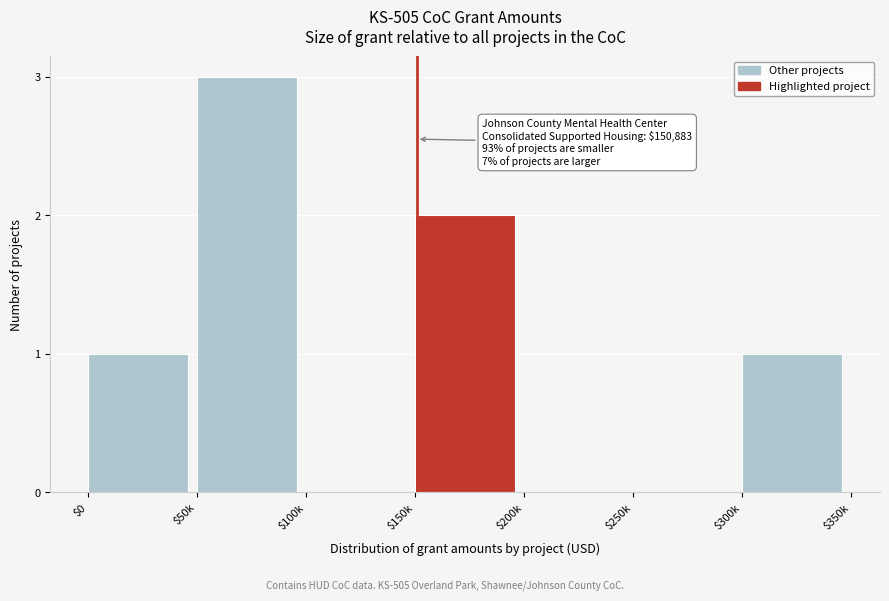

What is the sum of all values?

7